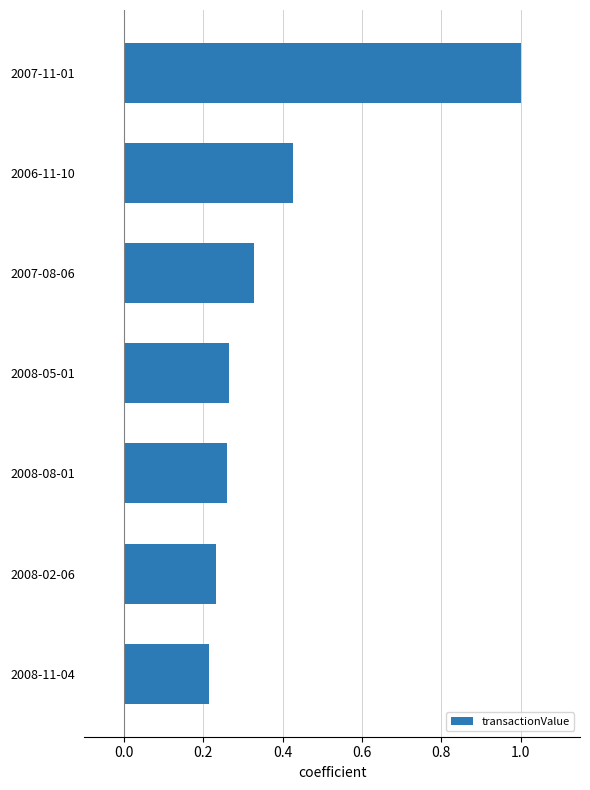

Count the values in the range 0 to 1.

7